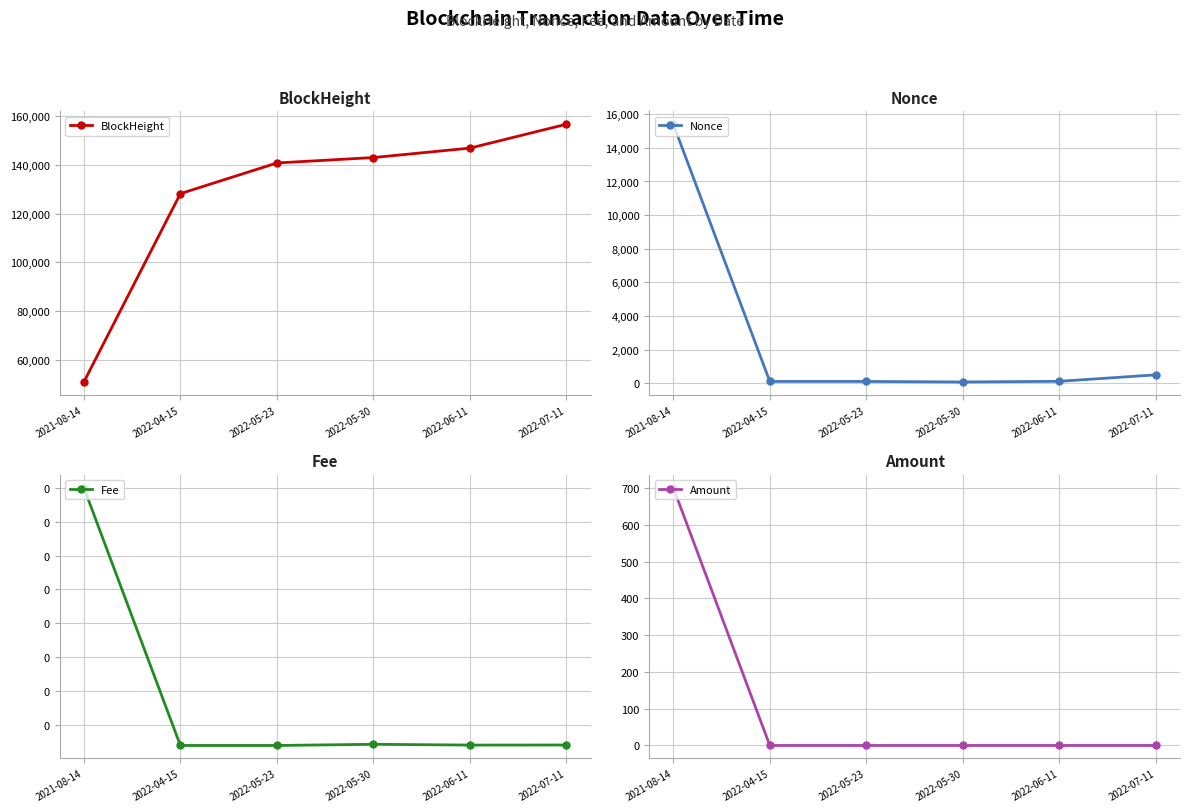

Count the number of categories in the chart.

6